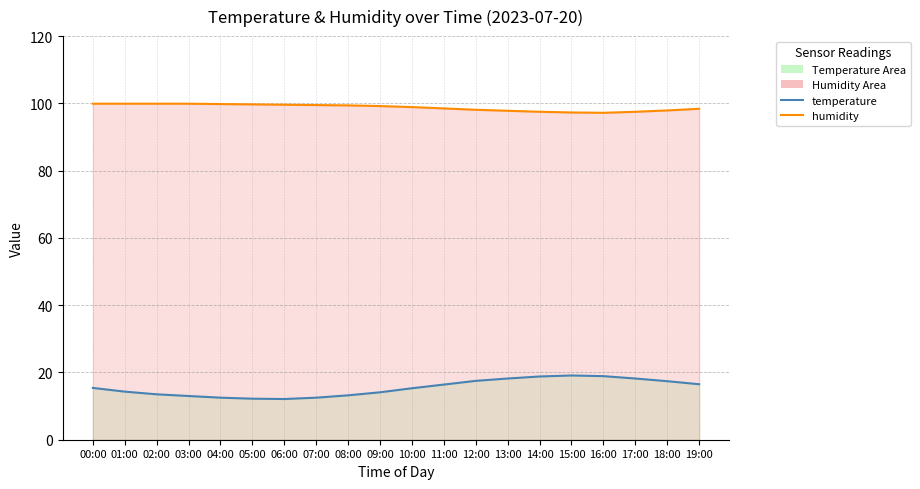

Which series has the largest total across all categories?

humidity